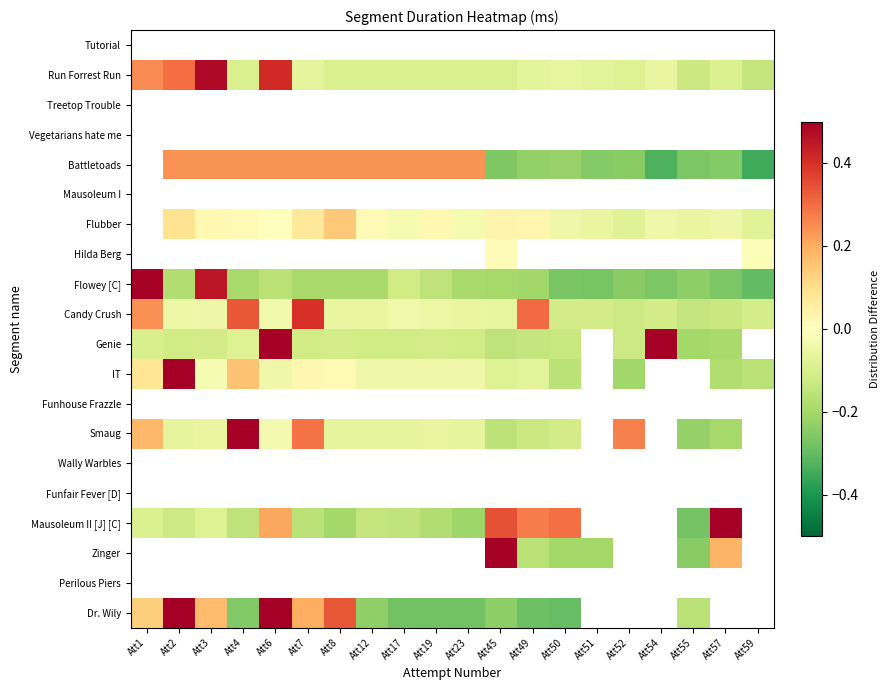

Is the value of Flowey [C] at Att55 greater than the value of Mausoleum I at Att54?

No